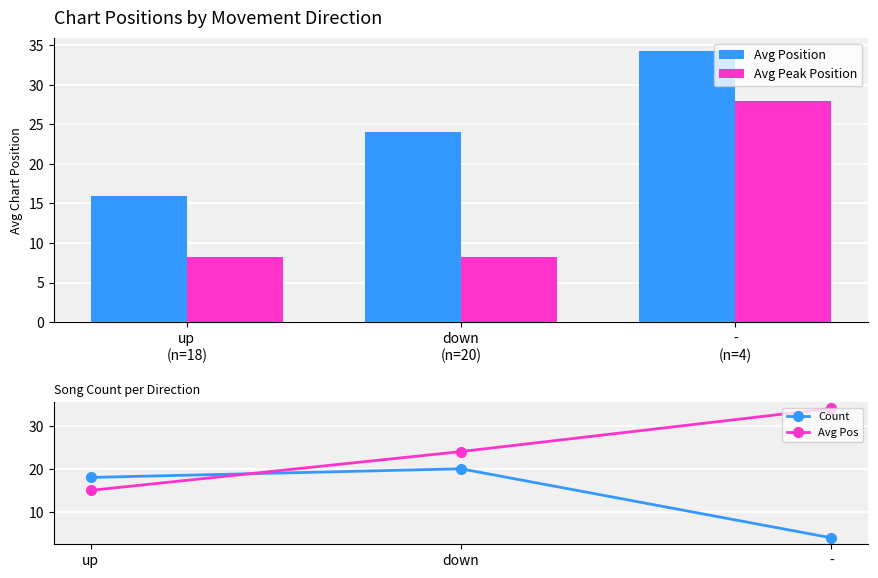

What are all the series names shown in the legend?

Avg Position, Avg Peak Position, Count, Avg Pos